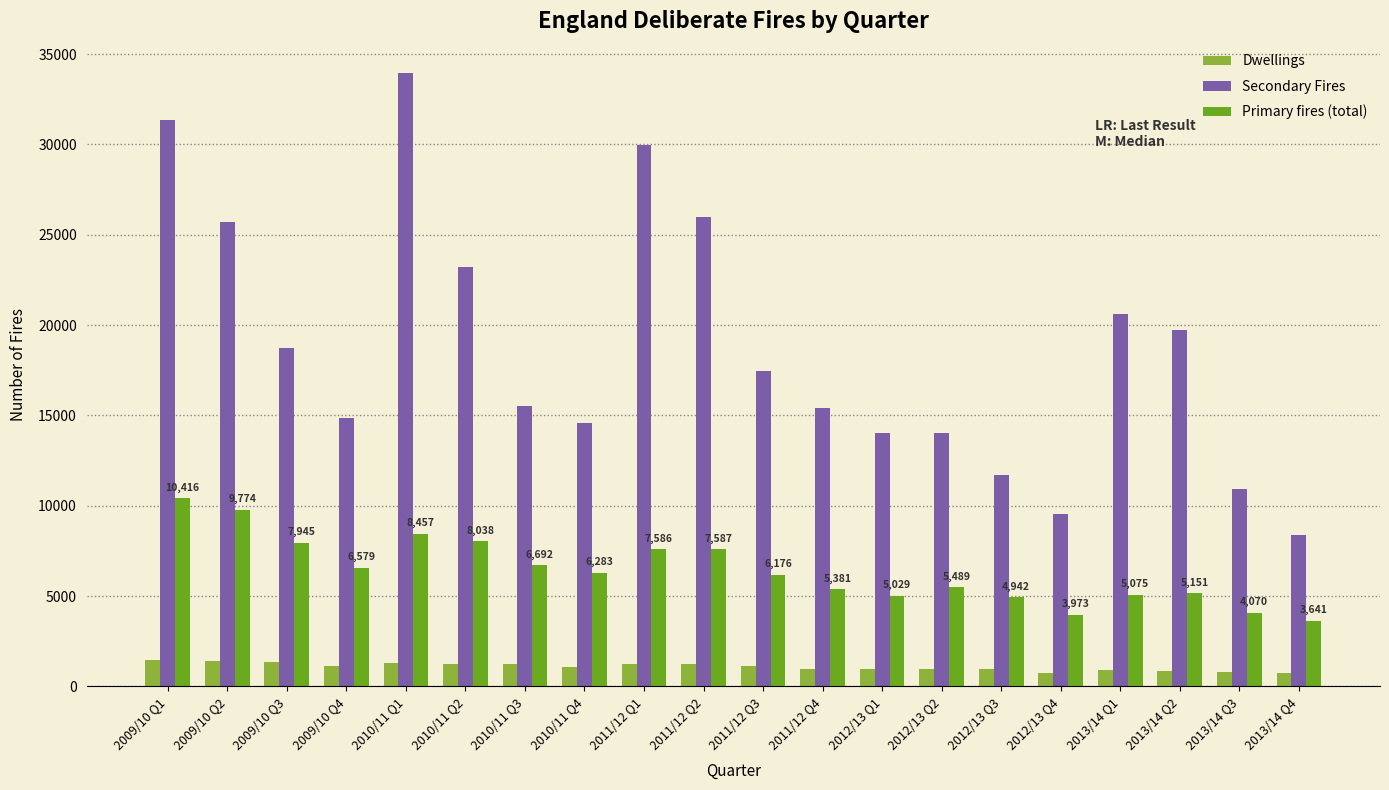

How many bars are there in each group?

3